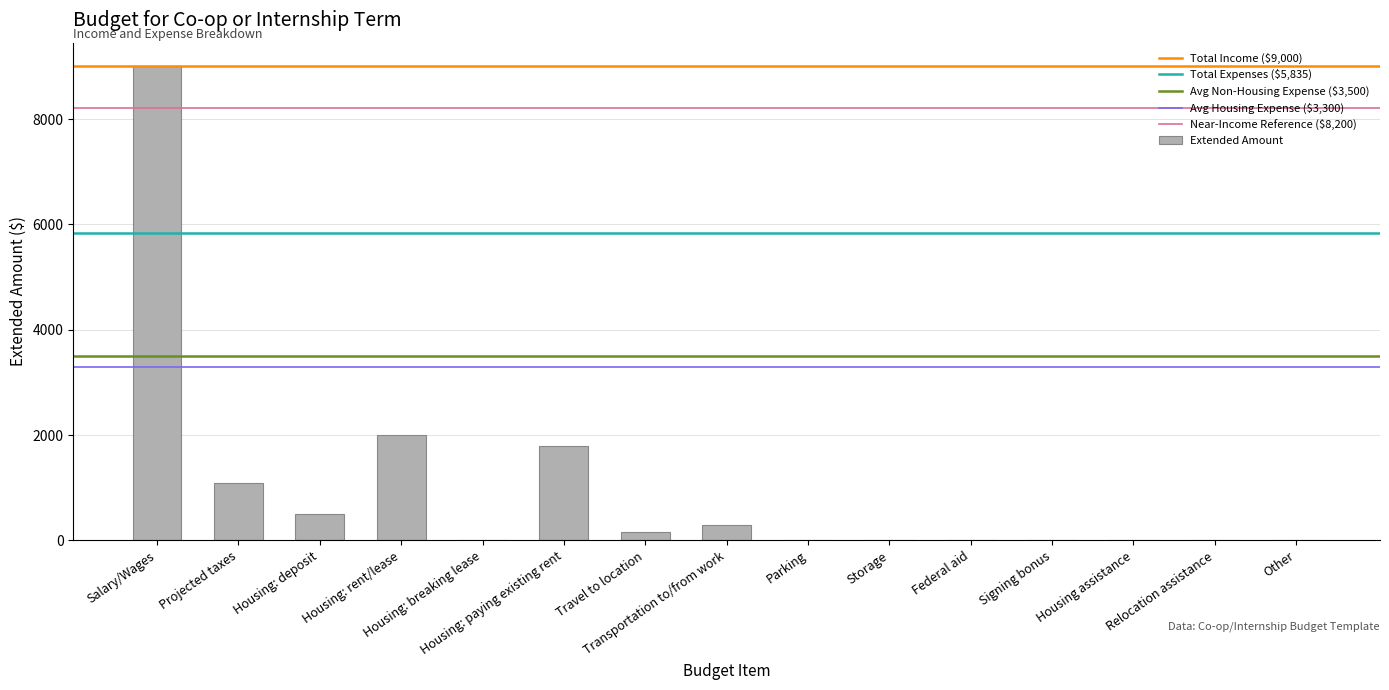

What is the sum of all values?

14835